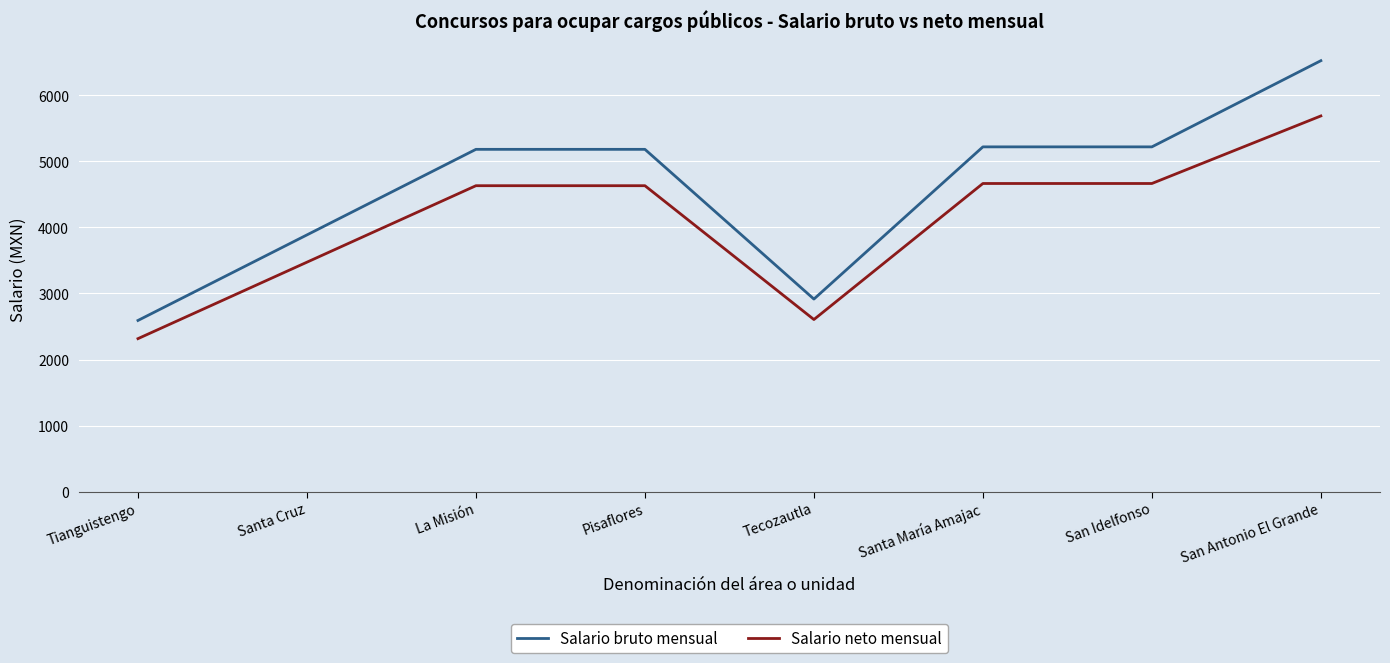

Count the number of data series in this chart.

2